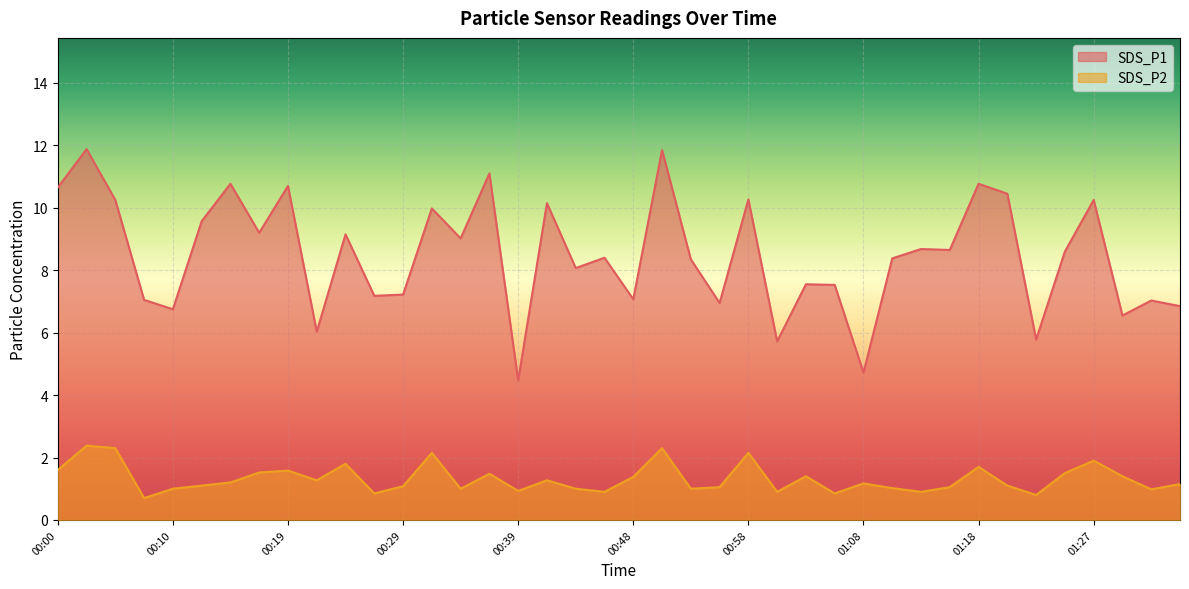

What is the difference between the SDS_P1 values at 01:32 and 01:27?

3.2